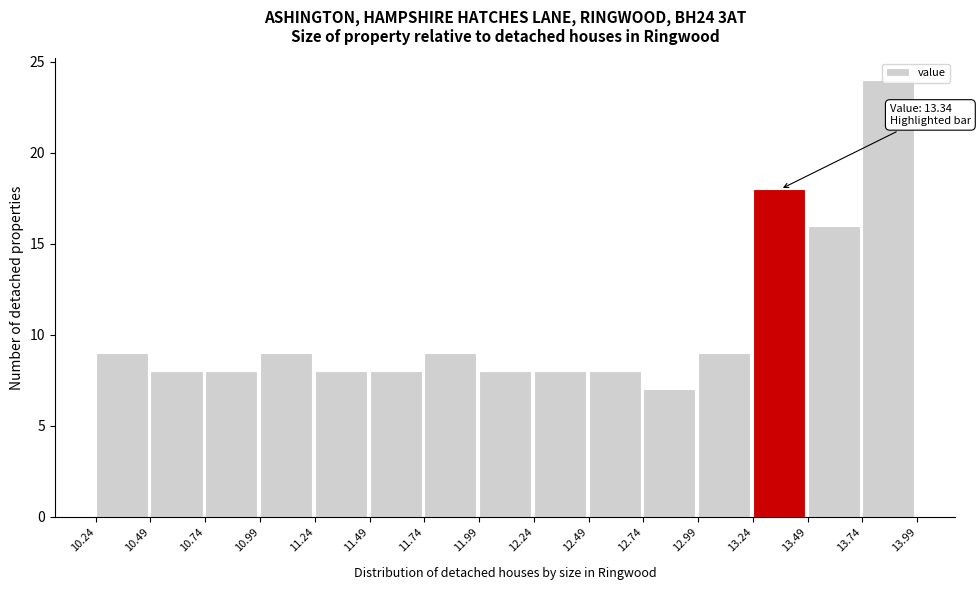

Over which range of the x-axis is the bar tallest?

13.74 to 13.99